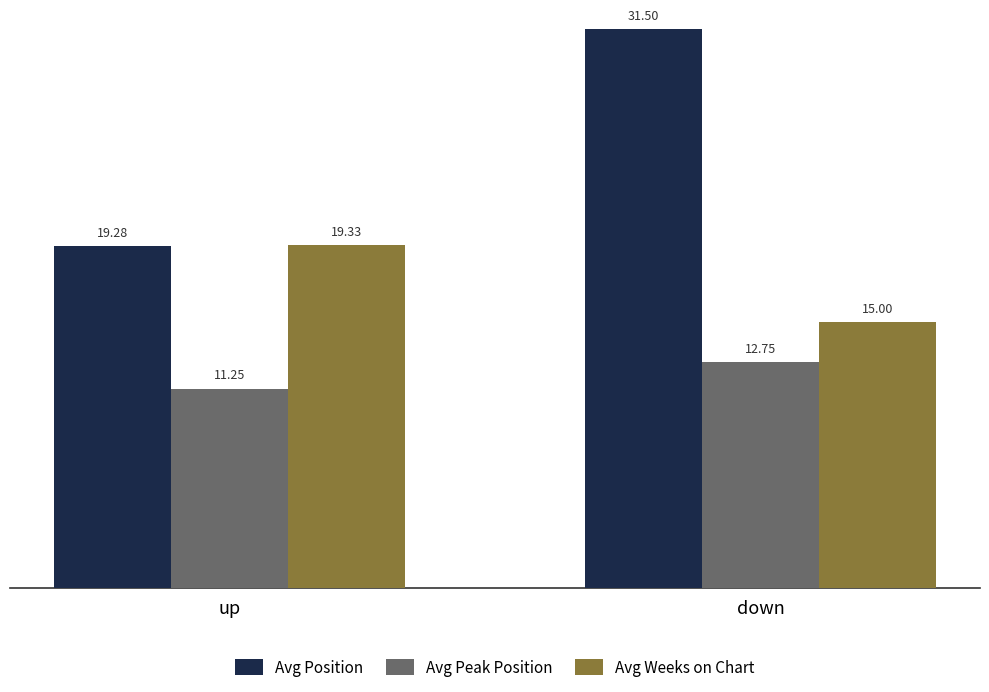

What is the value of the Avg Weeks on Chart bar at the 2nd from the left?

15.0